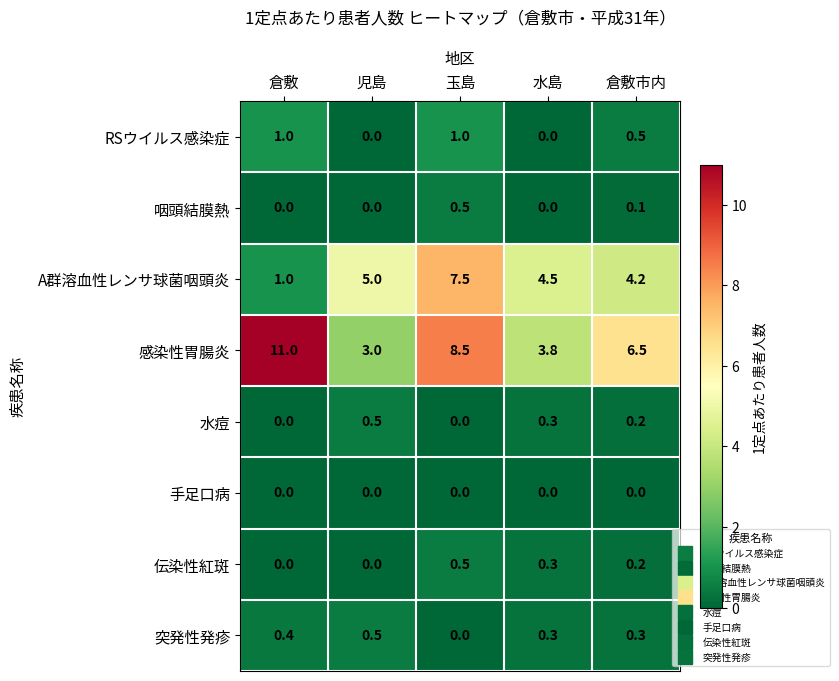

What is the lowest value of the 感染性胃腸炎 series?

3.0